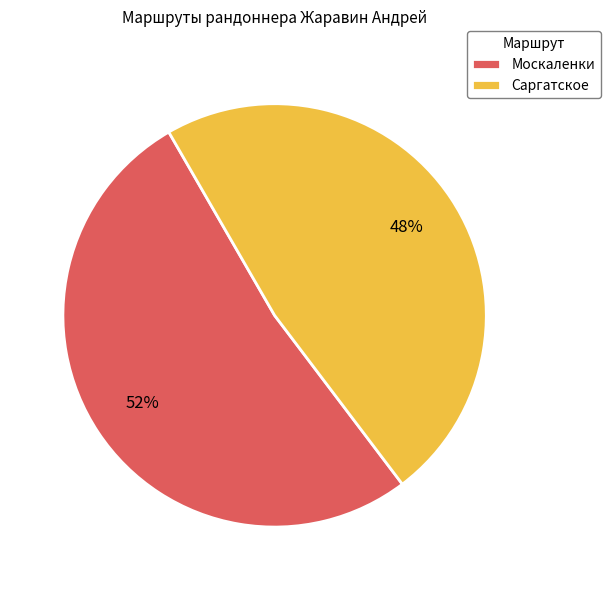

Does any single category account for the majority?

Yes